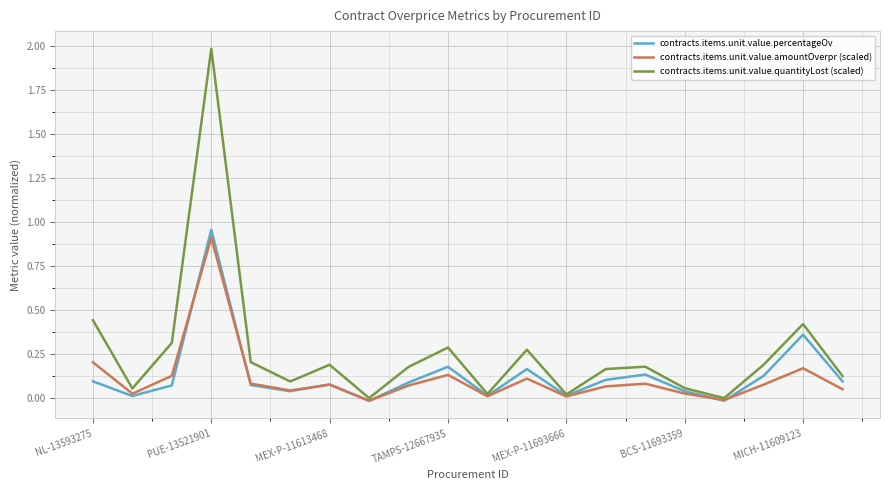

Which series has the largest total across all categories?

contracts.items.unit.value.quantityLost (scaled)